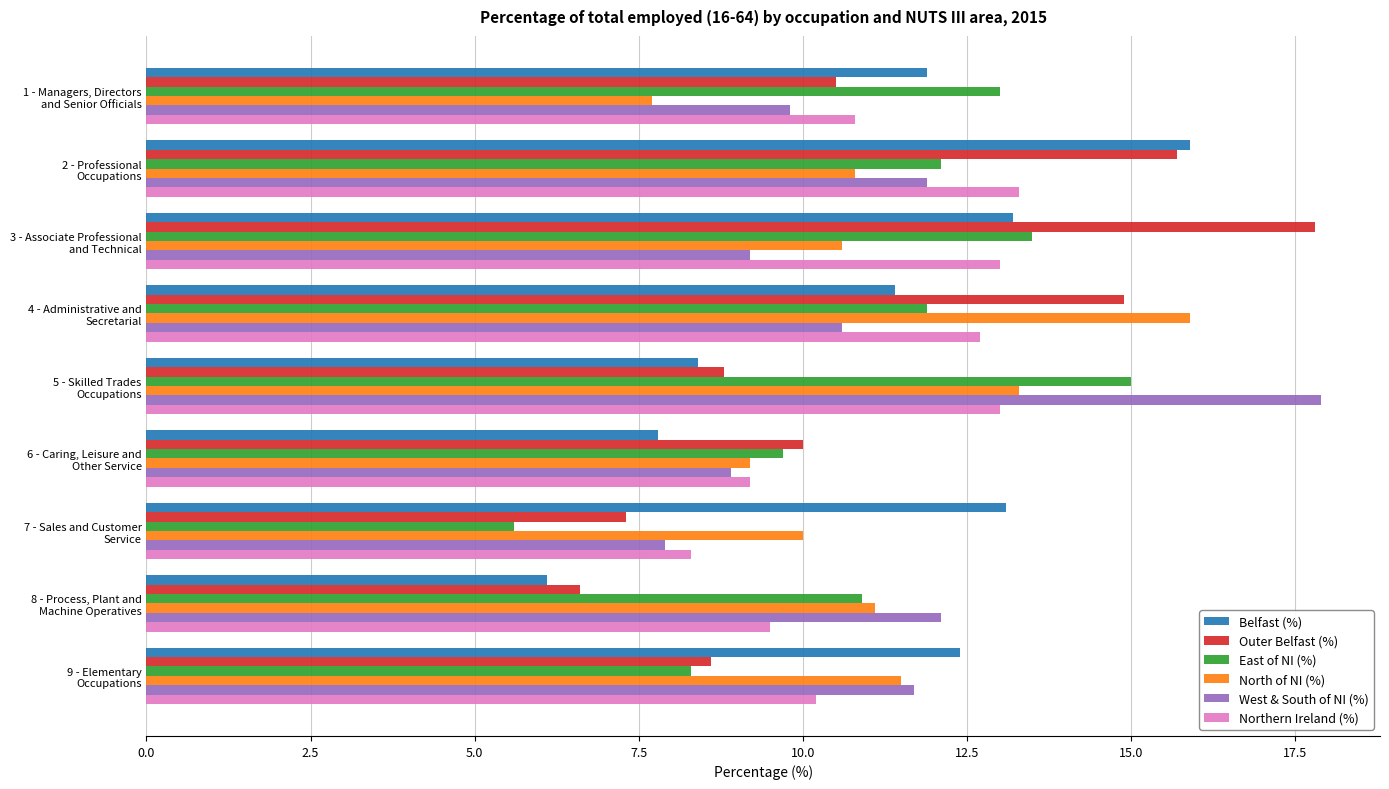

What are all the series names shown in the legend?

Belfast (%), Outer Belfast (%), East of NI (%), North of NI (%), West & South of NI (%), Northern Ireland (%)